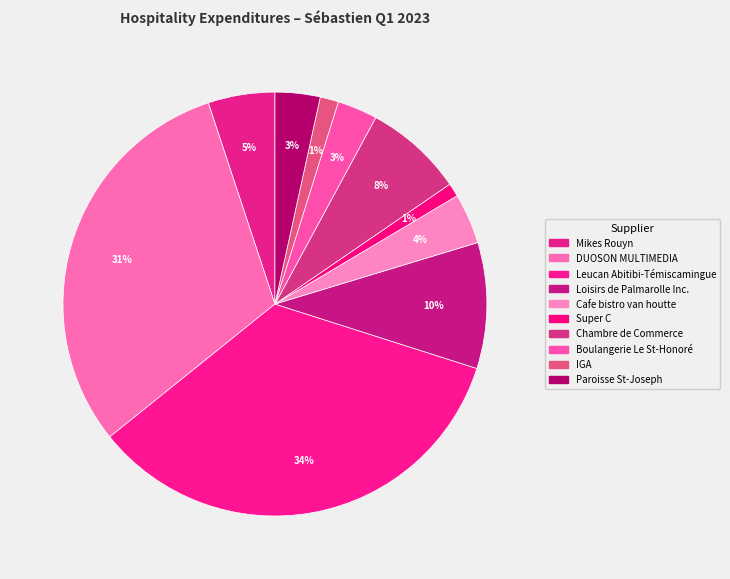

Count the number of slices in the pie.

10